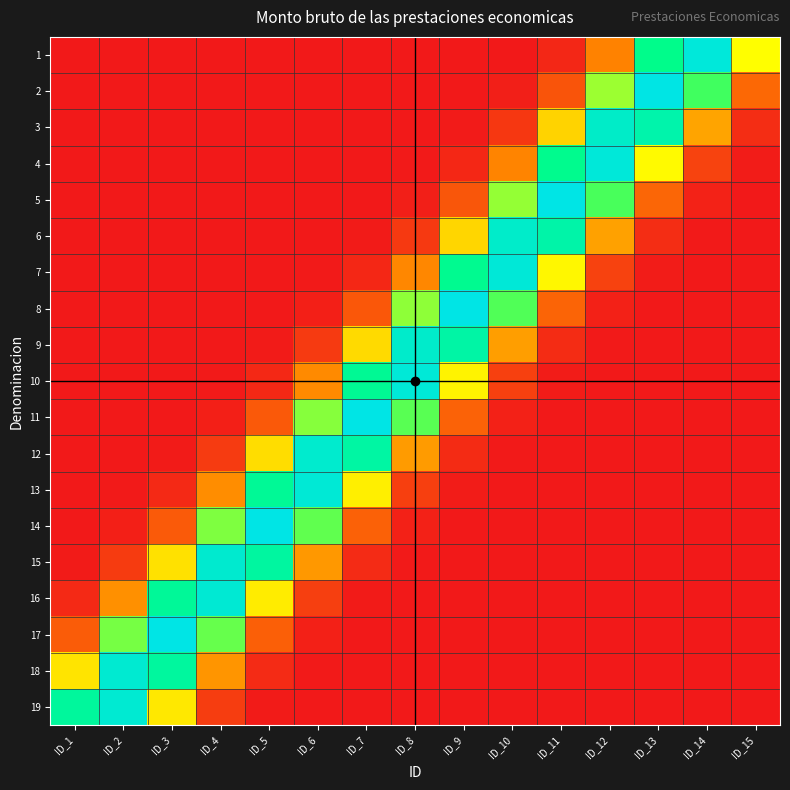

What is the spread (max minus min) of values at ID_11?

99.8